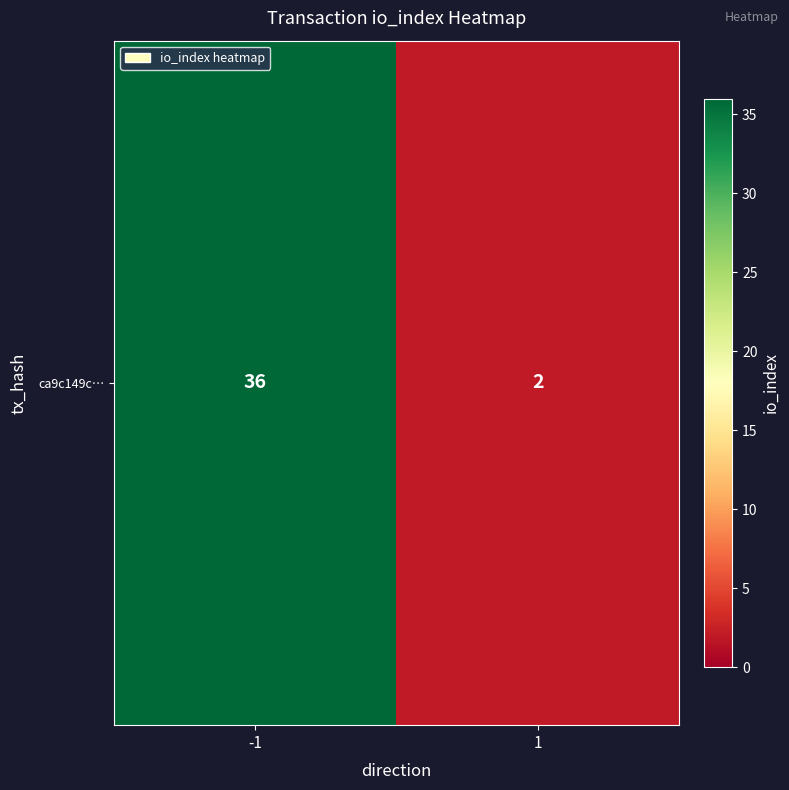

Which category has the highest value across all series?

-1